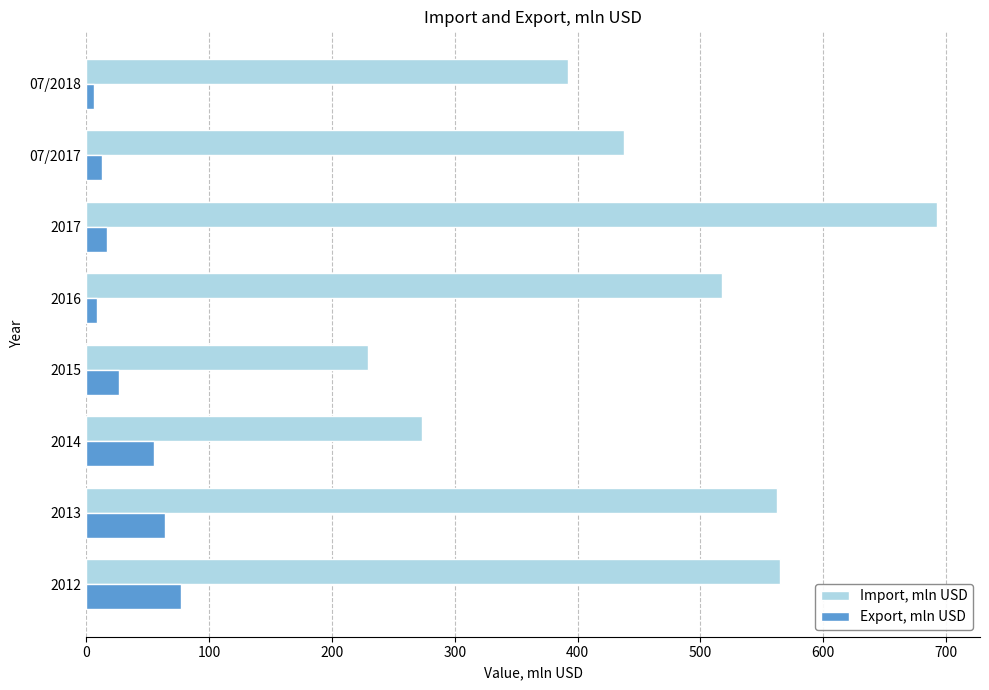

Is the value of Import, mln USD at 2017 greater than the value of Export, mln USD at 07/2018?

Yes